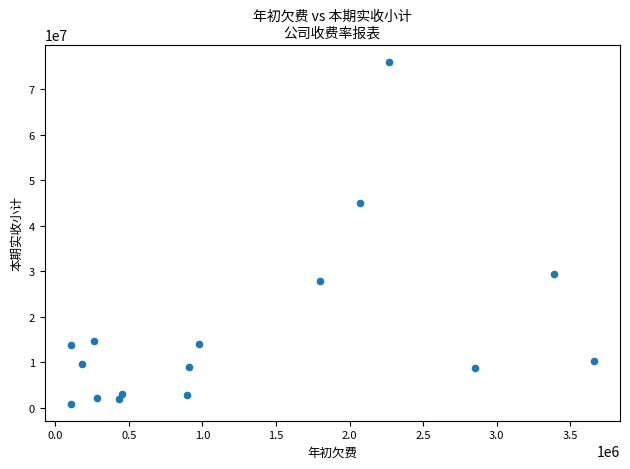

What Y value in the scatter plot is closest to 38453646?

45024076.5